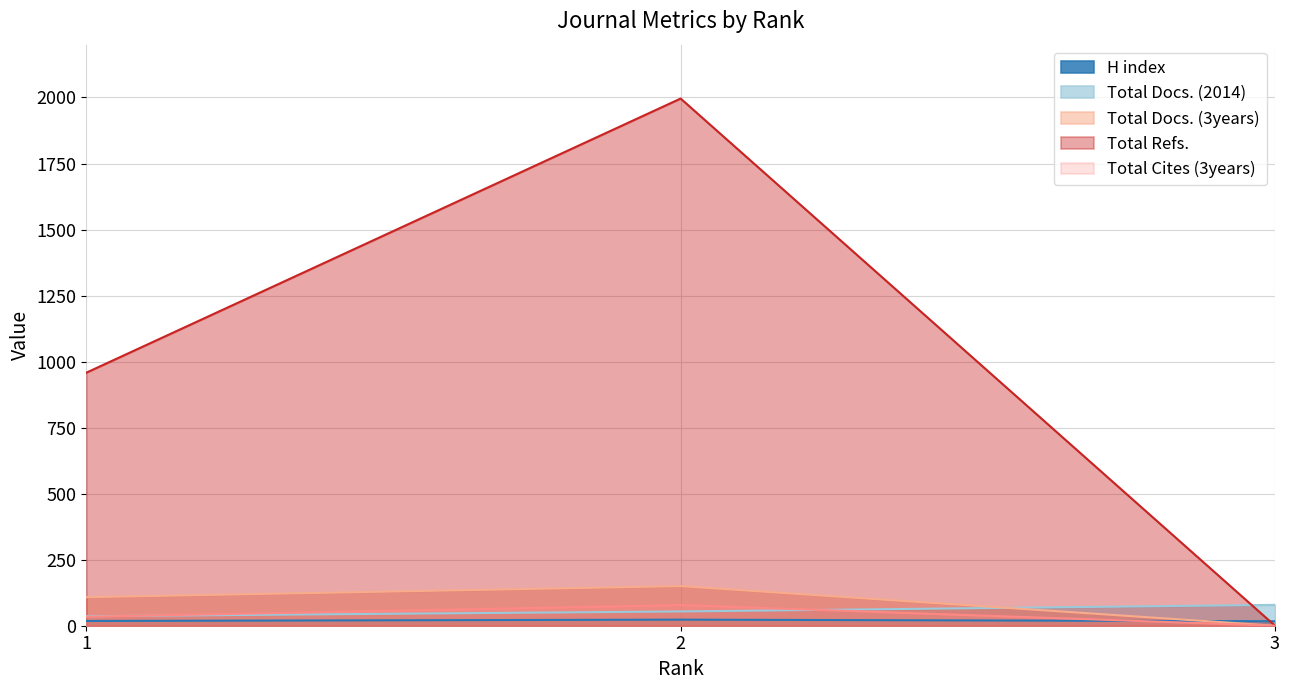

What is the spread (max minus min) of values at 3?

79